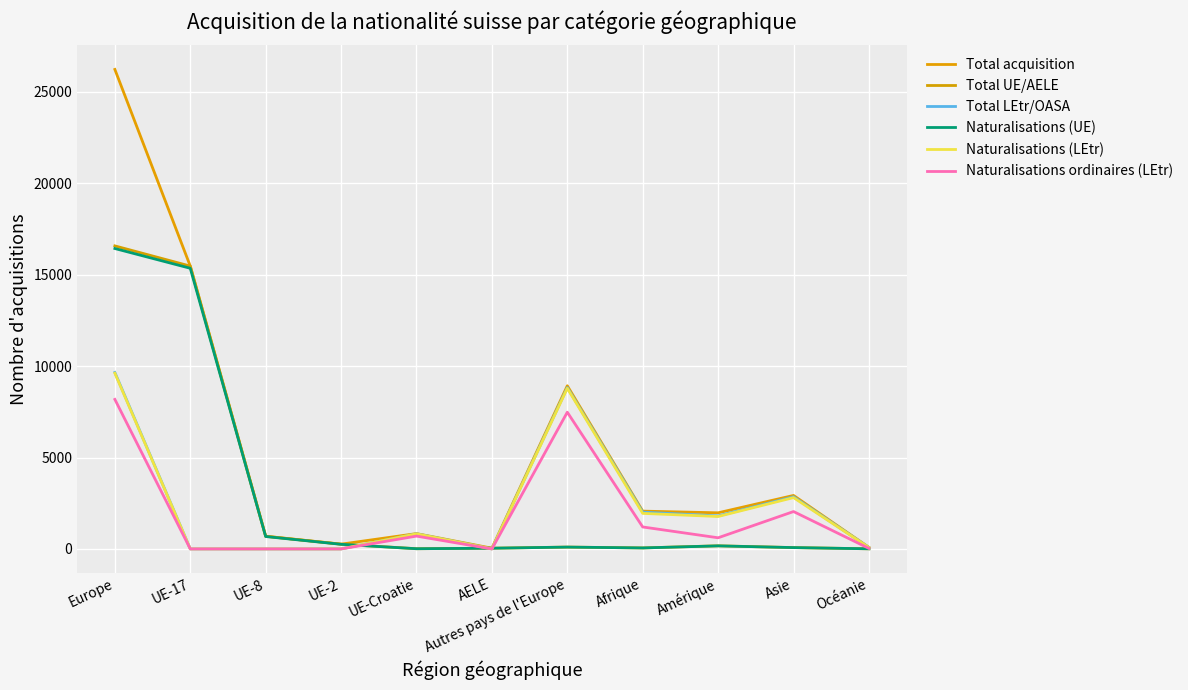

True or false: Total acquisition has a value of 2925 at Asie.

True